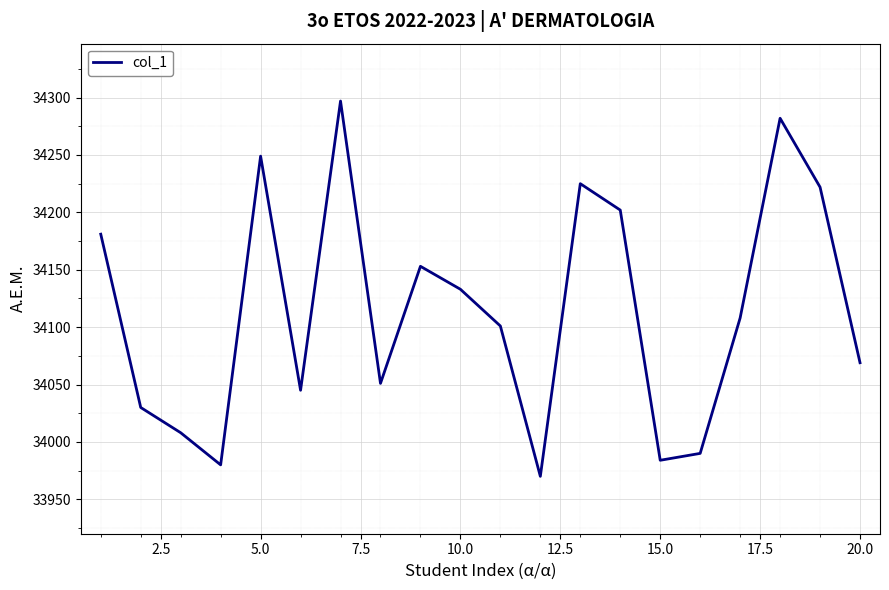

How many interior local valleys (lower than both neighbors) does the data have?

5